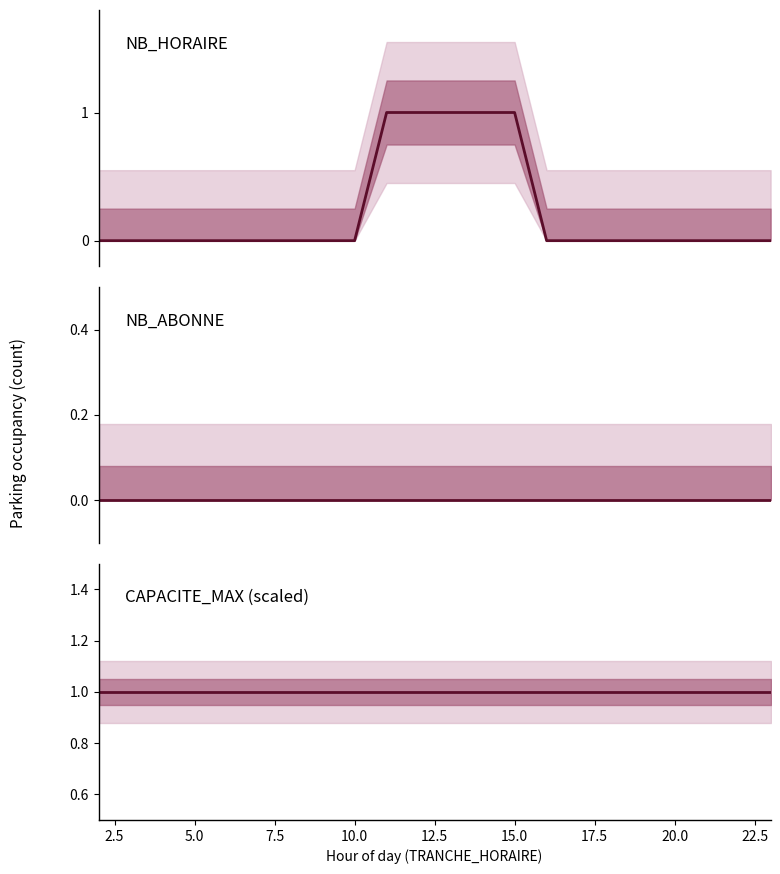

List the series in order of their overall mean, highest first.

CAPACITE_MAX (scaled), NB_HORAIRE, NB_ABONNE